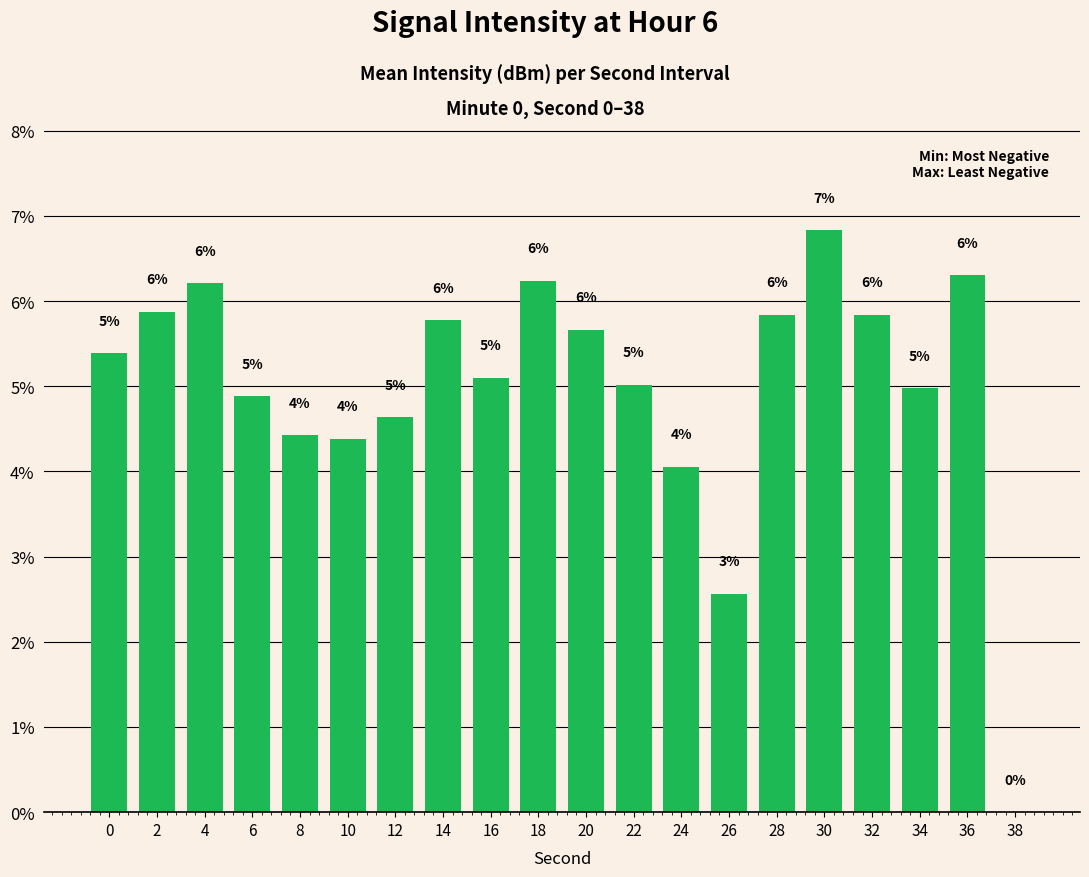

What is the maximum value shown in the chart?

6.8